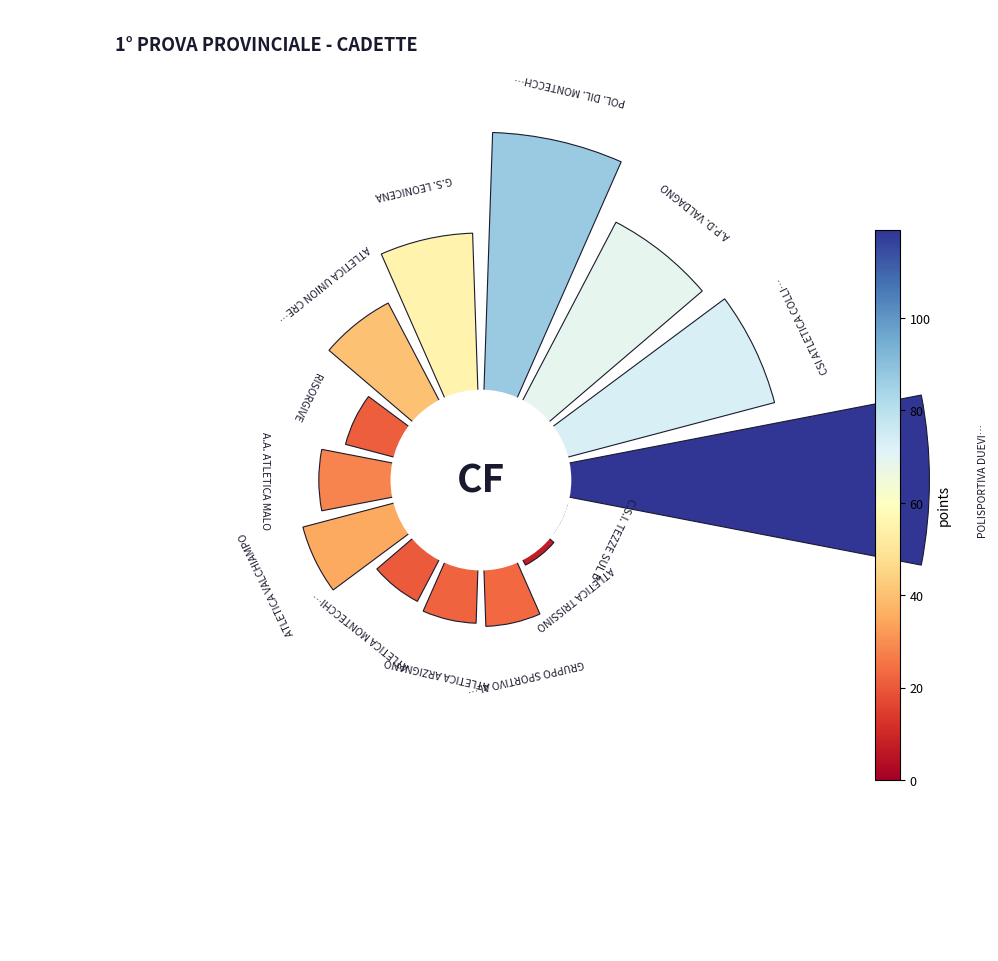

Count the number of slices in the pie.

14